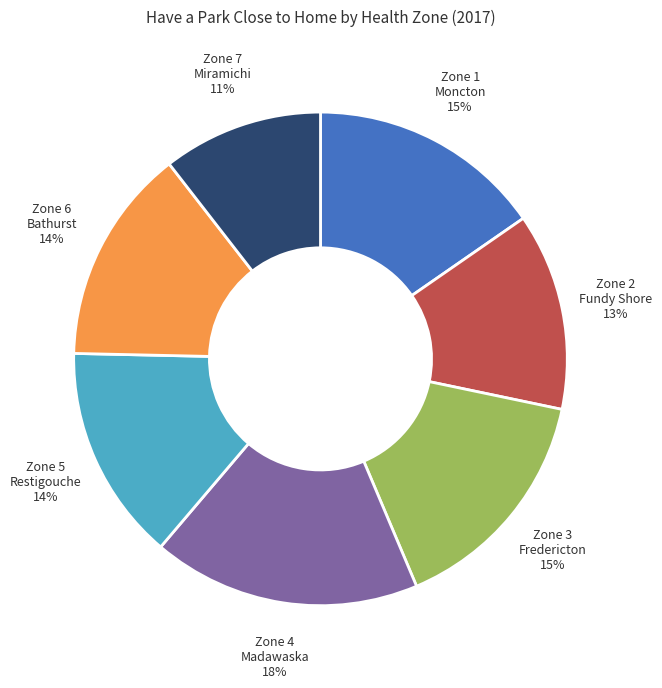

Which has a higher value, Zone 1 Moncton or Zone 6 Bathurst?

Zone 1 Moncton